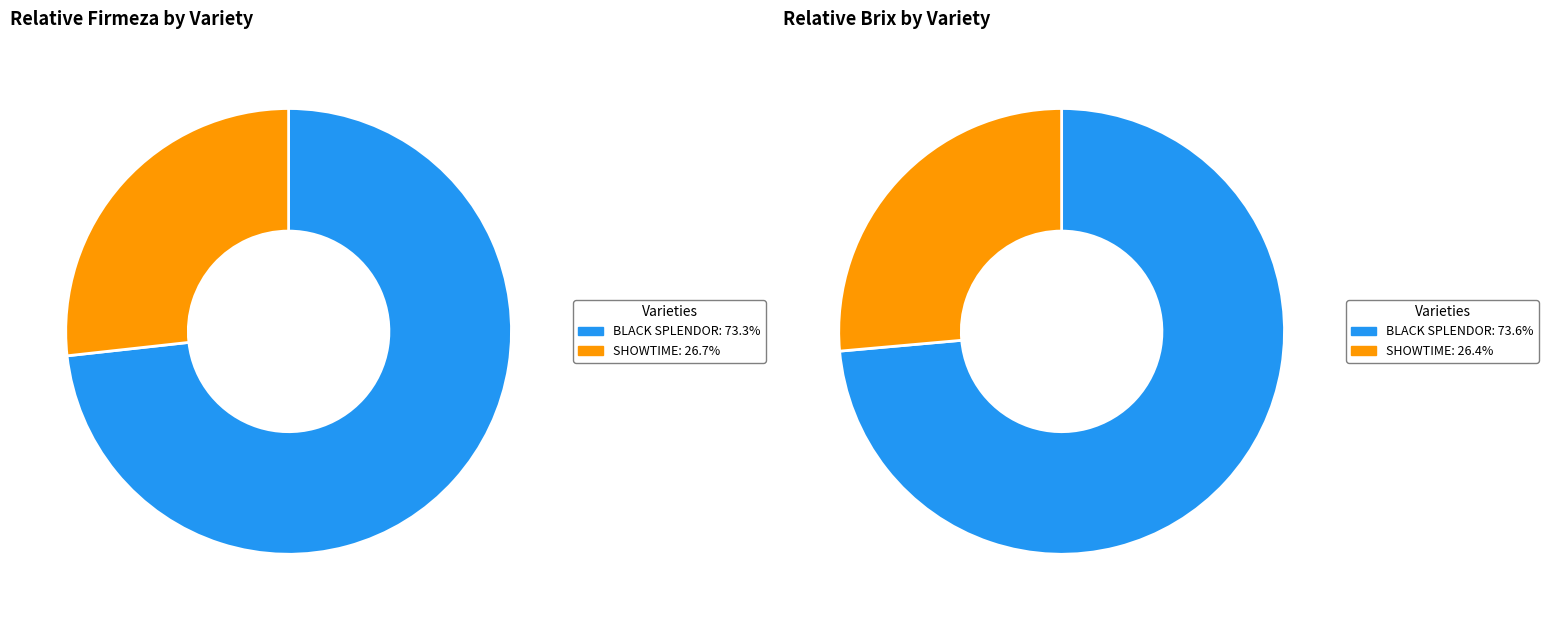

What is the smallest slice in the pie chart?

SHOWTIME